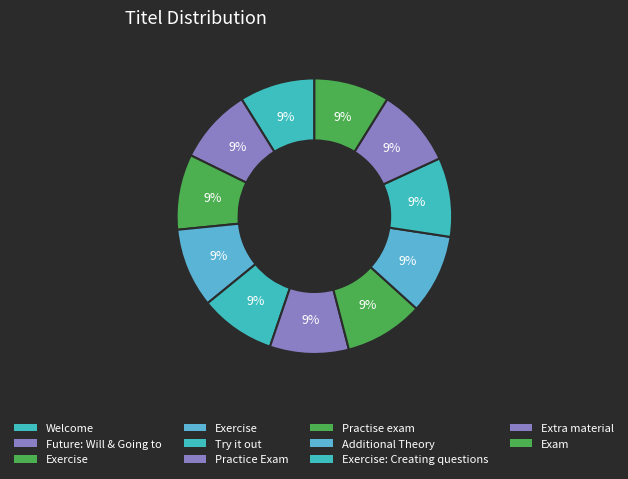

Count the number of slices in the pie.

11